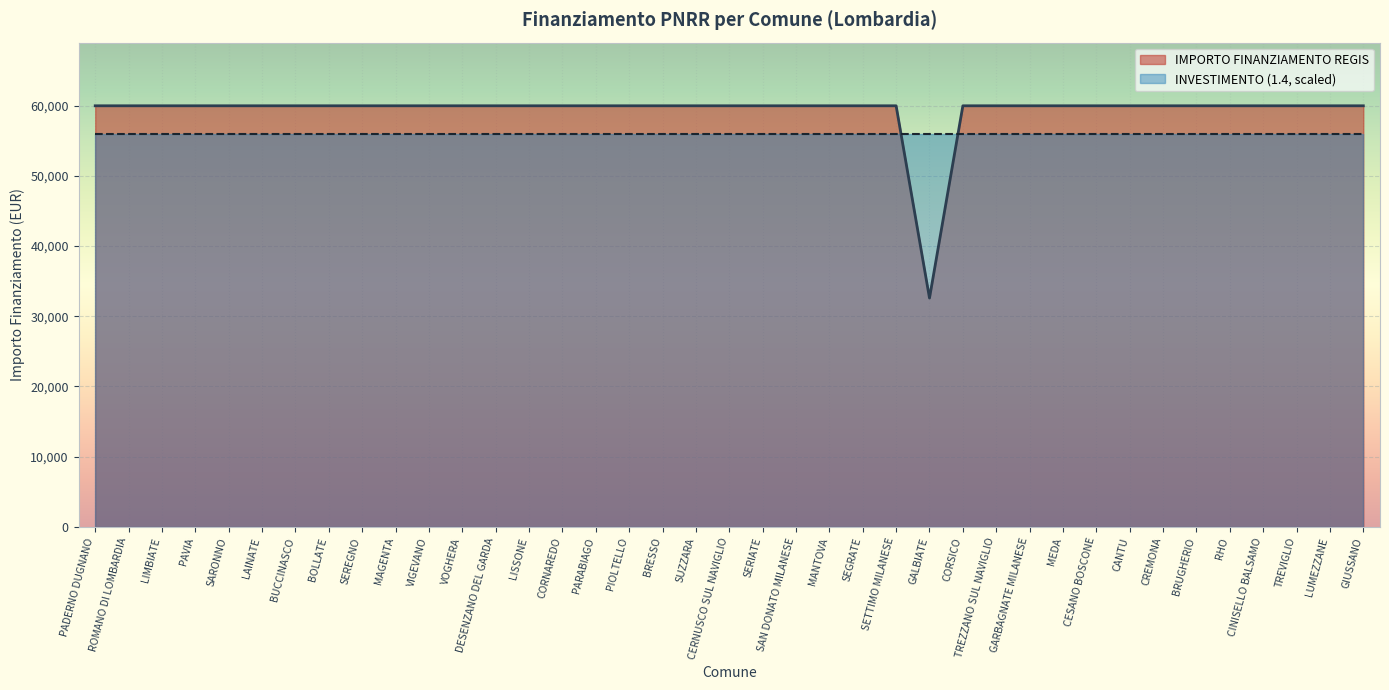

Where is the first local minimum?

GALBIATE